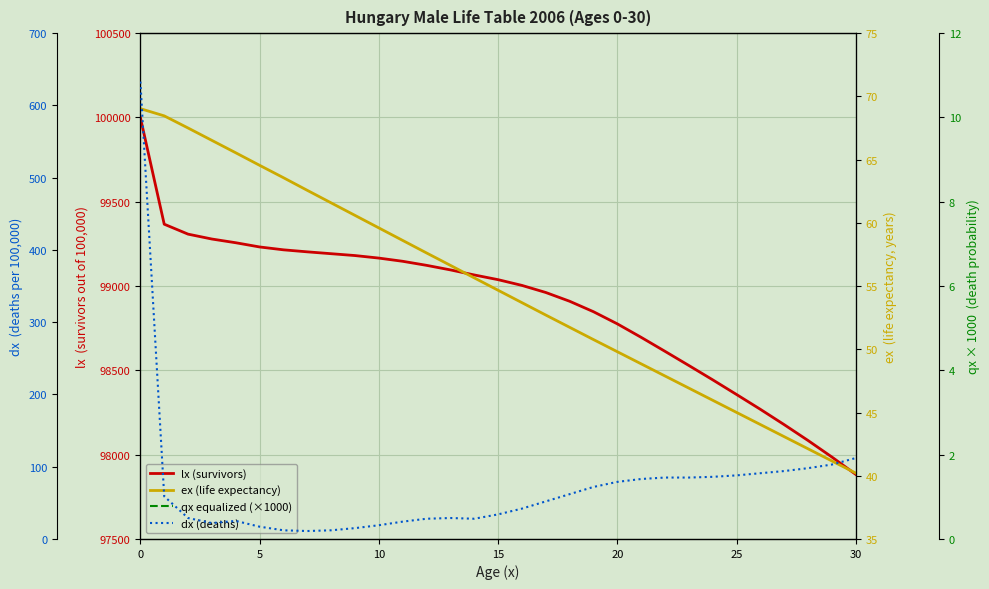

The dx (deaths) series shows 24.5 at 29. True or false?

False